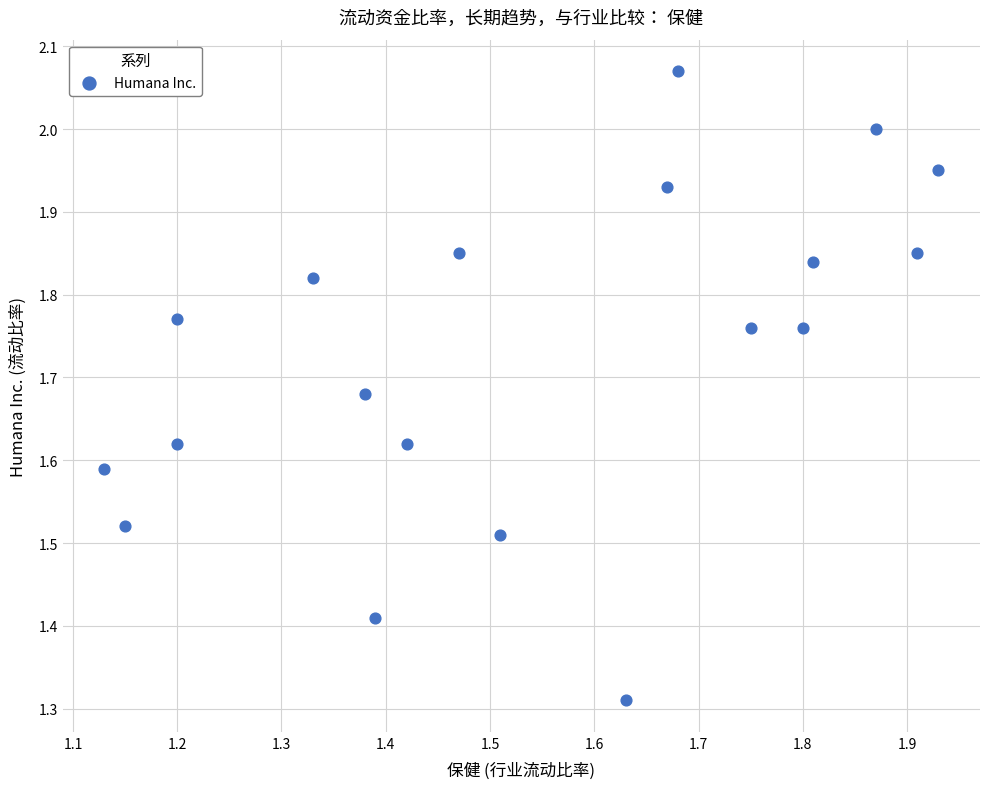

What is the range of Y values (max minus min)?

0.8